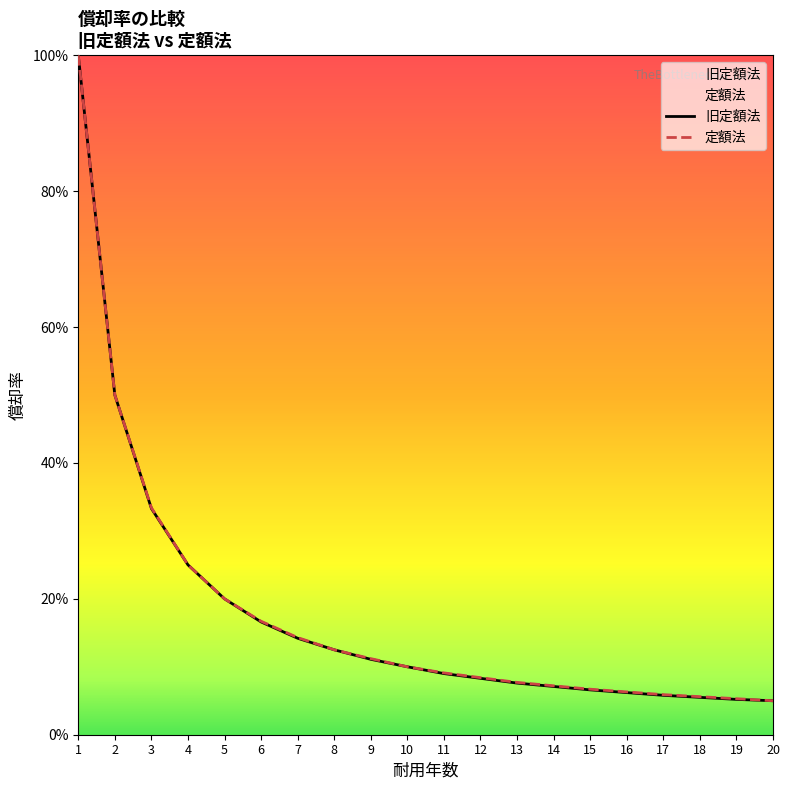

Which category has the lowest value across all series?

20